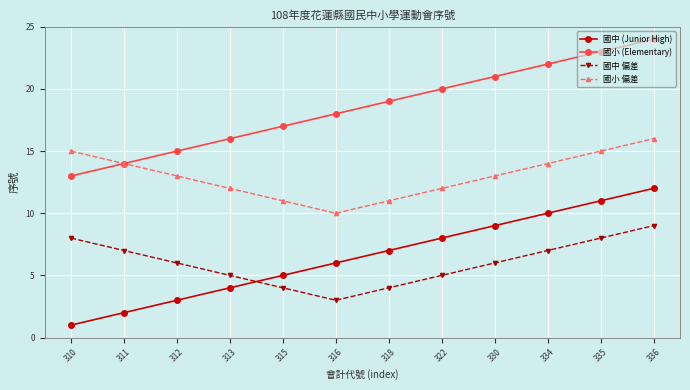

What is the sum of all 國小 偏差 values?

156